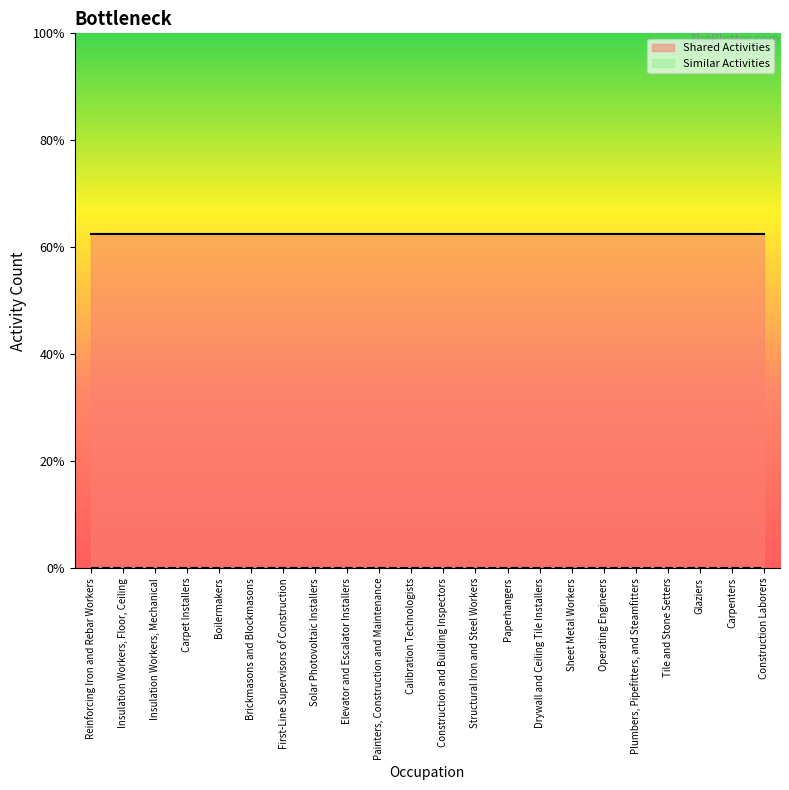

Reading left to right, extract all data points from this chart.

Shared Activities: Reinforcing Iron and Rebar Workers=1	Insulation Workers, Floor, Ceiling=1	Insulation Workers, Mechanical=1	Carpet Installers=1	Boilermakers=1	Brickmasons and Blockmasons=1	First-Line Supervisors of Construction=1	Solar Photovoltaic Installers=1	Elevator and Escalator Installers=1	Painters, Construction and Maintenance=1	Calibration Technologists=1	Construction and Building Inspectors=1	Structural Iron and Steel Workers=1	Paperhangers=1	Drywall and Ceiling Tile Installers=1	Sheet Metal Workers=1	Operating Engineers=1	Plumbers, Pipefitters, and Steamfitters=1	Tile and Stone Setters=1	Glaziers=1	Carpenters=1	Construction Laborers=1
Similar Activities: Reinforcing Iron and Rebar Workers=0	Insulation Workers, Floor, Ceiling=0	Insulation Workers, Mechanical=0	Carpet Installers=0	Boilermakers=0	Brickmasons and Blockmasons=0	First-Line Supervisors of Construction=0	Solar Photovoltaic Installers=0	Elevator and Escalator Installers=0	Painters, Construction and Maintenance=0	Calibration Technologists=0	Construction and Building Inspectors=0	Structural Iron and Steel Workers=0	Paperhangers=0	Drywall and Ceiling Tile Installers=0	Sheet Metal Workers=0	Operating Engineers=0	Plumbers, Pipefitters, and Steamfitters=0	Tile and Stone Setters=0	Glaziers=0	Carpenters=0	Construction Laborers=0